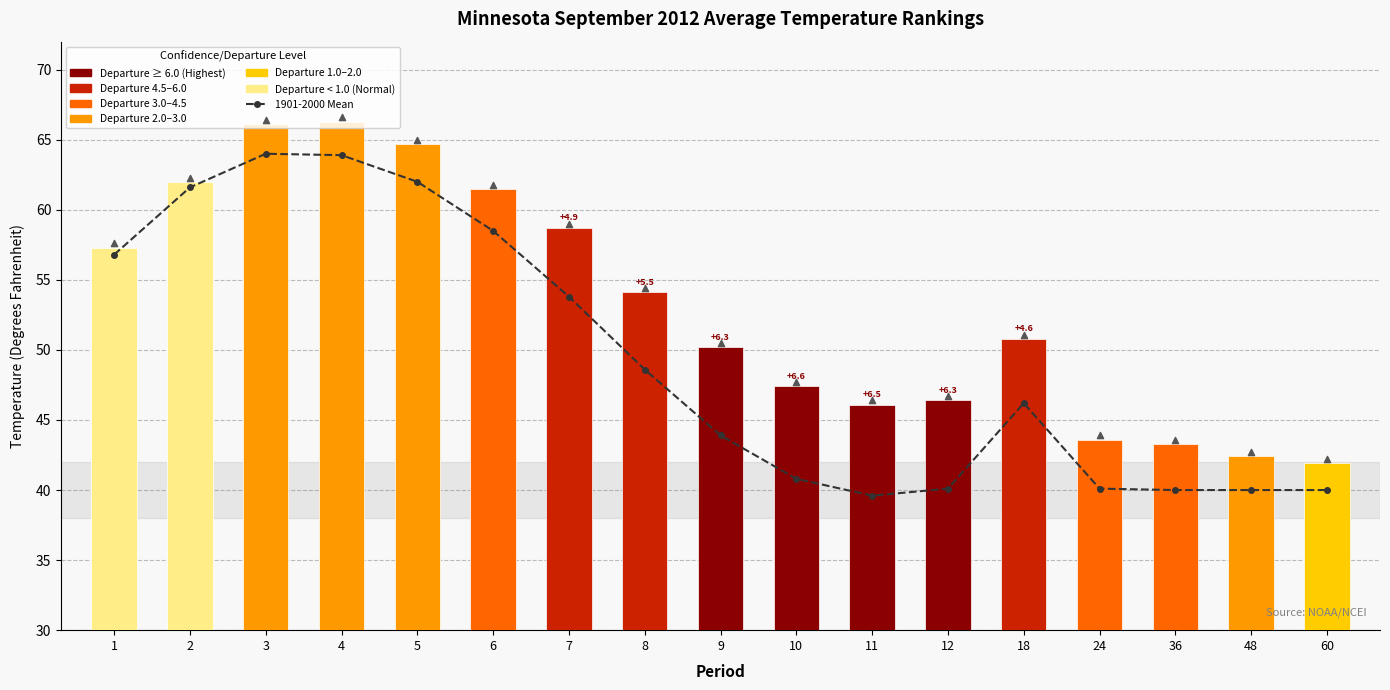

Is the value of 1901-2000 Mean at 8 greater than the value of Departure at 5?

No